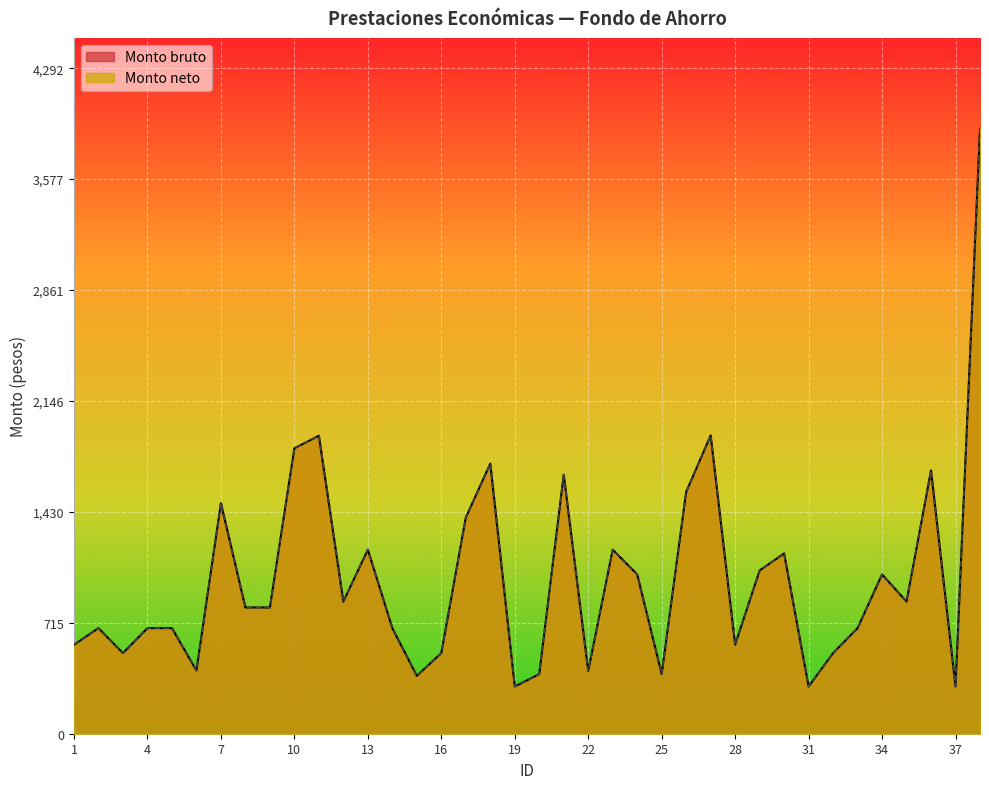

Reading left to right, transcribe all the data shown in this chart.

Monto bruto: 1=573.9	2=681.0	3=519.8	4=681.0	5=681.0	6=407.4	7=1486.8	8=814.2	9=814.2	10=1840.9	11=1921.8	12=852.1	13=1187.0	14=681.0	15=373.3	16=519.8	17=1394.0	18=1741.8	19=304.6	20=384.2	21=1670.1	22=404.6	23=1187.0	24=1027.5	25=384.2	26=1559.3	27=1923.6	28=573.9	29=1052.9	30=1162.5	31=304.6	32=519.8	33=681.0	34=1027.5	35=852.1	36=1697.7	37=304.6	38=3902.5
Monto neto: 1=573.9	2=681.0	3=519.8	4=681.0	5=681.0	6=407.4	7=1486.8	8=814.2	9=814.2	10=1840.9	11=1921.8	12=852.1	13=1187.0	14=681.0	15=373.3	16=519.8	17=1394.0	18=1741.8	19=304.6	20=384.2	21=1670.1	22=404.6	23=1187.0	24=1027.5	25=384.2	26=1559.3	27=1923.6	28=573.9	29=1052.9	30=1162.5	31=304.6	32=519.8	33=681.0	34=1027.5	35=852.1	36=1697.7	37=304.6	38=3902.5